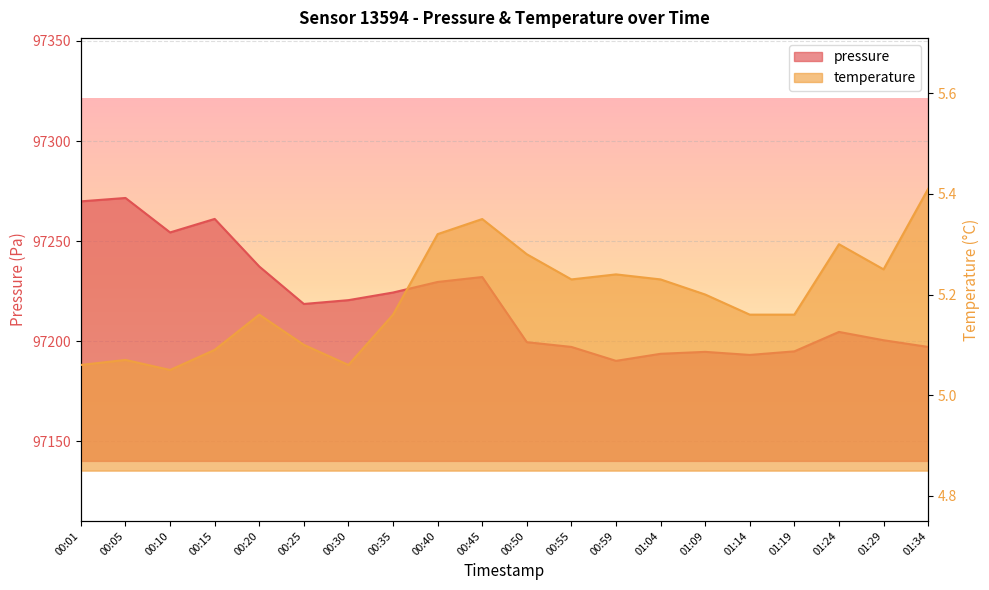

True or false: pressure has more than 2 points higher than both neighbors.

True